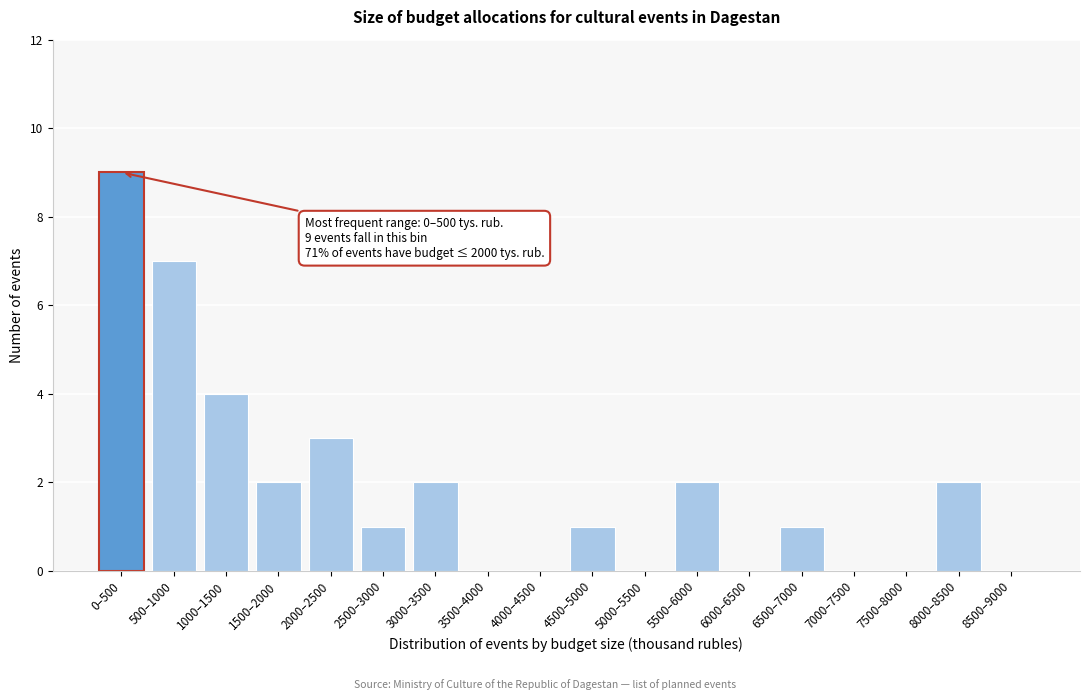

Reading left to right, transcribe all the data shown in this chart.

0–500=9	500–1000=7	1000–1500=4	1500–2000=2	2000–2500=3	2500–3000=1	3000–3500=2	3500–4000=0	4000–4500=0	4500–5000=1	5000–5500=0	5500–6000=2	6000–6500=0	6500–7000=1	7000–7500=0	7500–8000=0	8000–8500=2	8500–9000=0